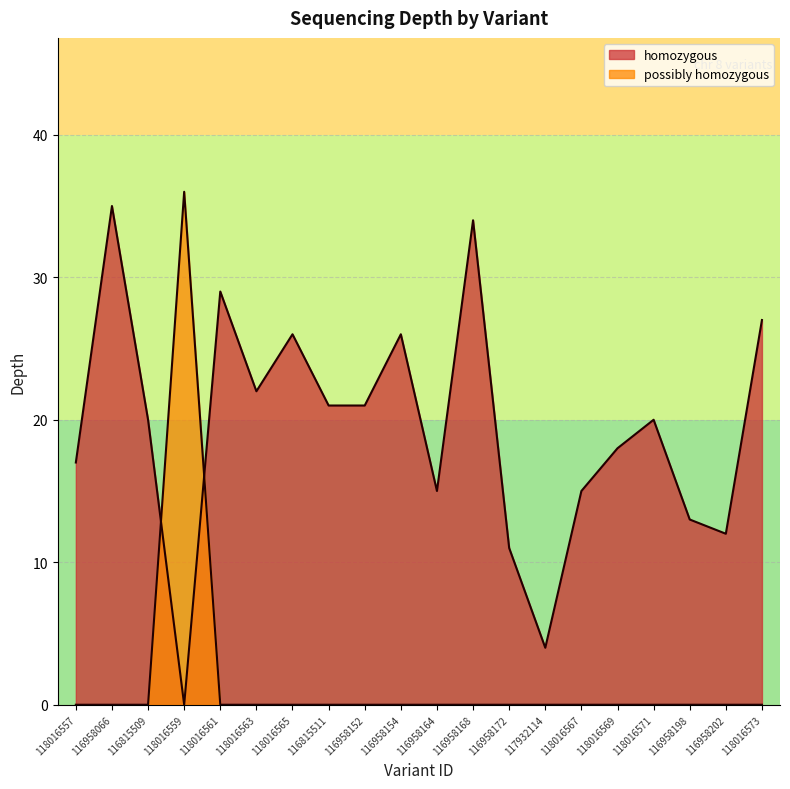

Reading left to right, extract all data points from this chart.

118016557=17	116958066=35	116815509=20	118016559=36	118016561=29	118016563=22	118016565=26	116815511=21	116958152=21	116958154=26	116958164=15	116958168=34	116958172=11	117932114=4	118016567=15	118016569=18	118016571=20	116958198=13	116958202=12	118016573=27